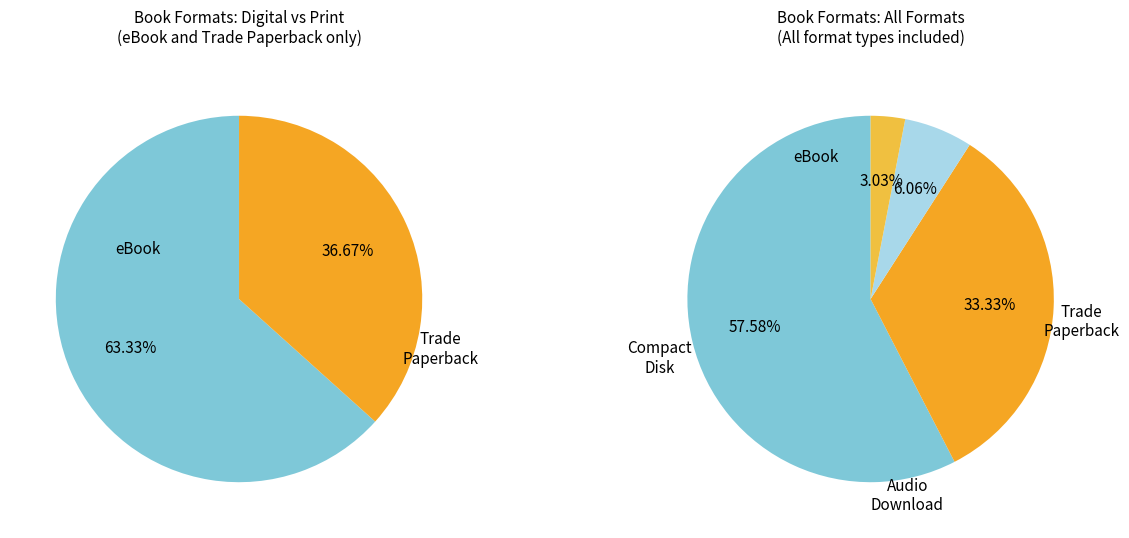

Between Compact Disk and Audio Download, which is larger?

Audio Download